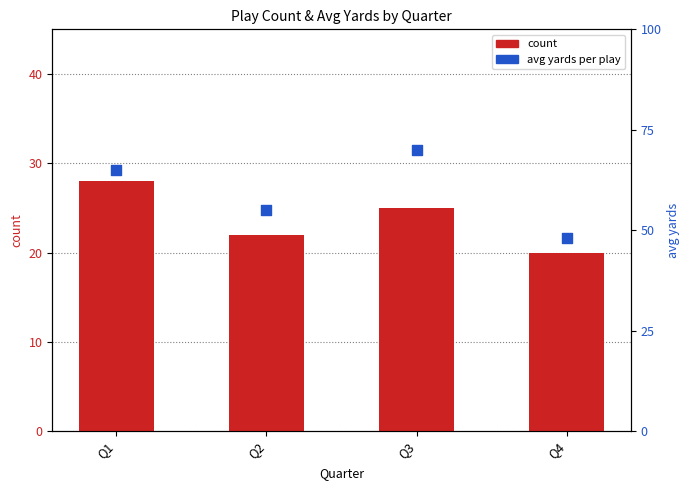

Which series contains the highest Y value?

avg yards per play